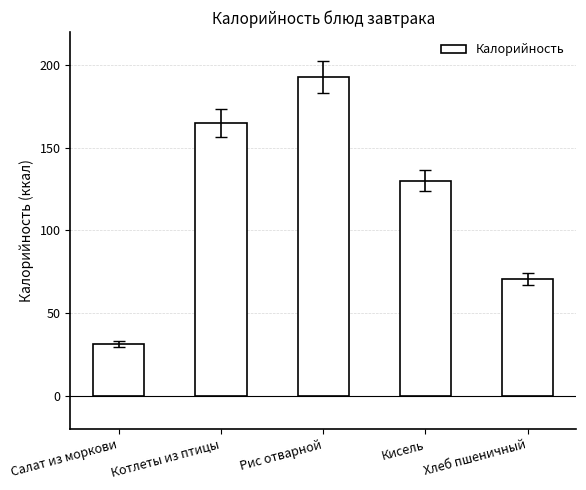

What is the maximum value shown in the chart?

193.0